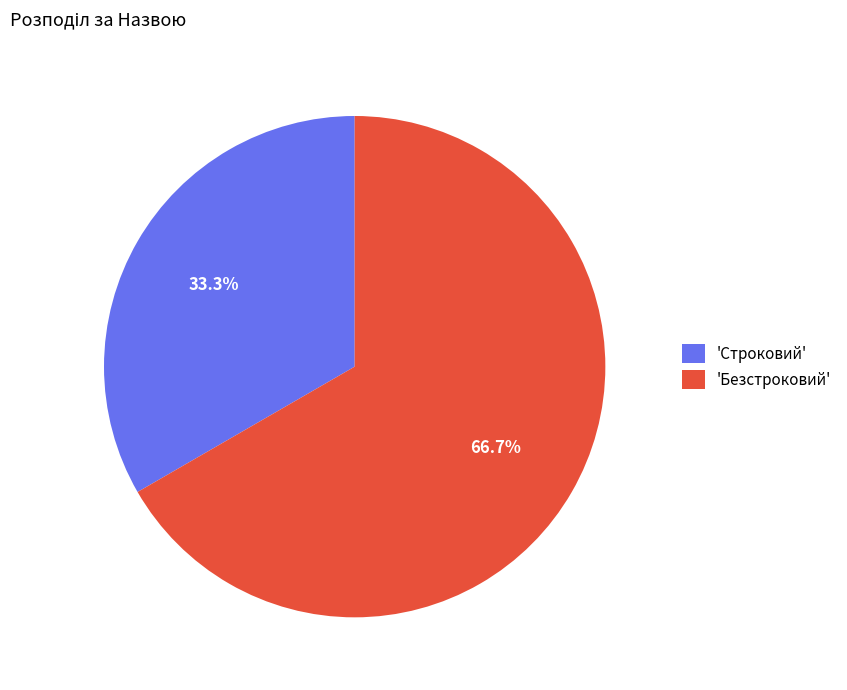

Is the sum of 'Безстроковий' and 'Строковий' greater than half?

Yes